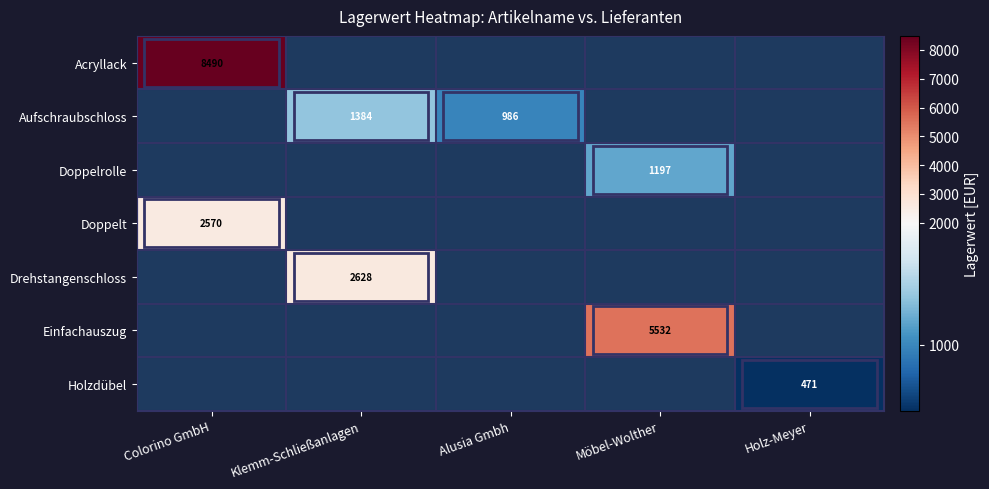

The Einfachauszug series shows 5532 at Möbel-Wolther. True or false?

True